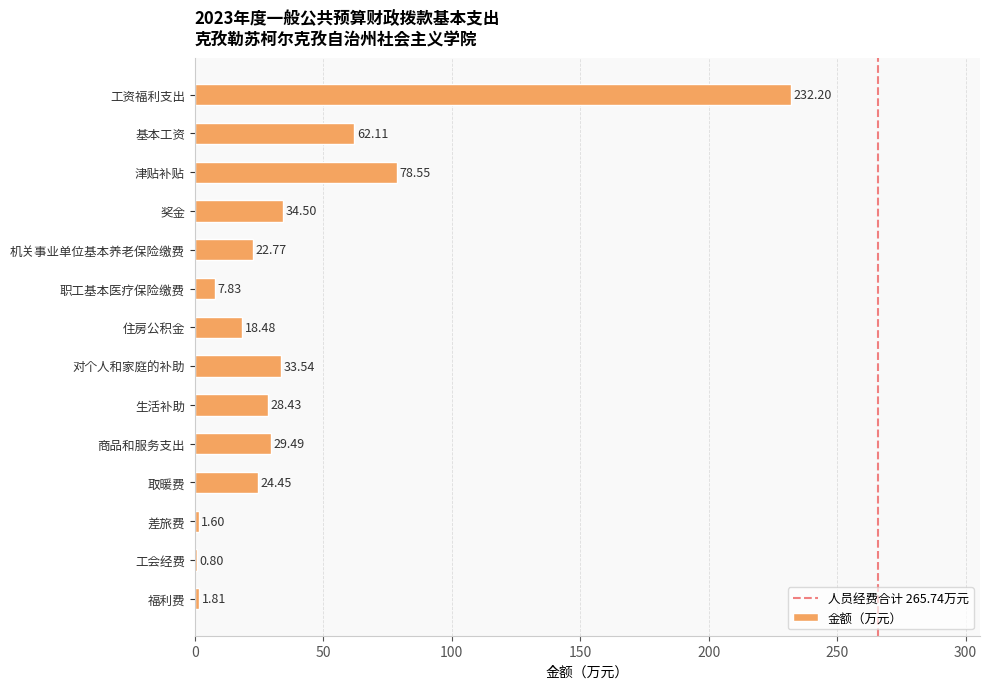

What is the change in value from 工资福利支出 to 机关事业单位基本养老保险缴费?

-209.4